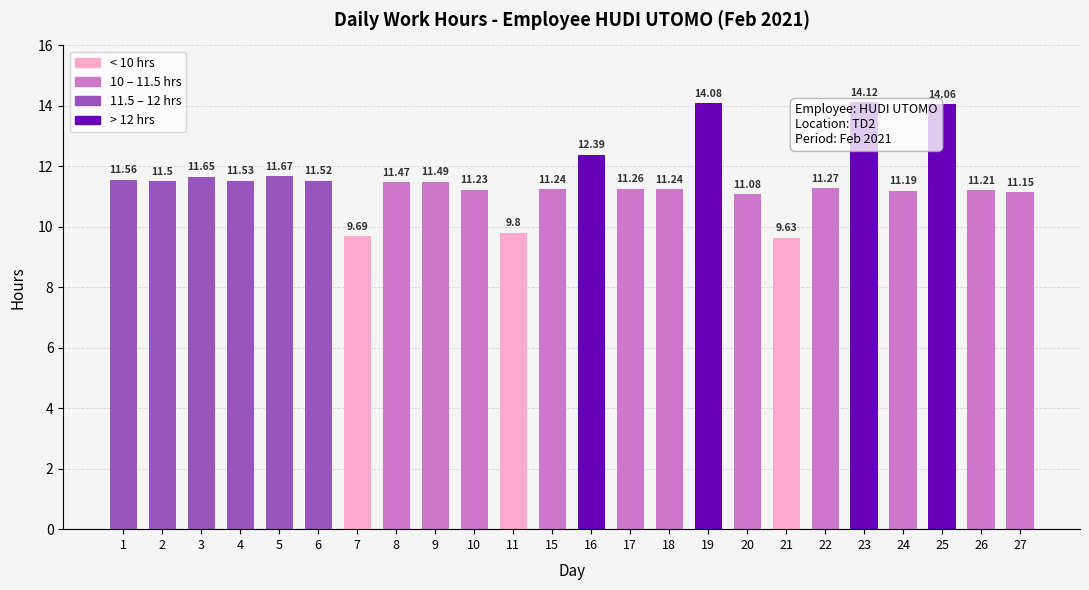

What value does the data have at 1?

11.6